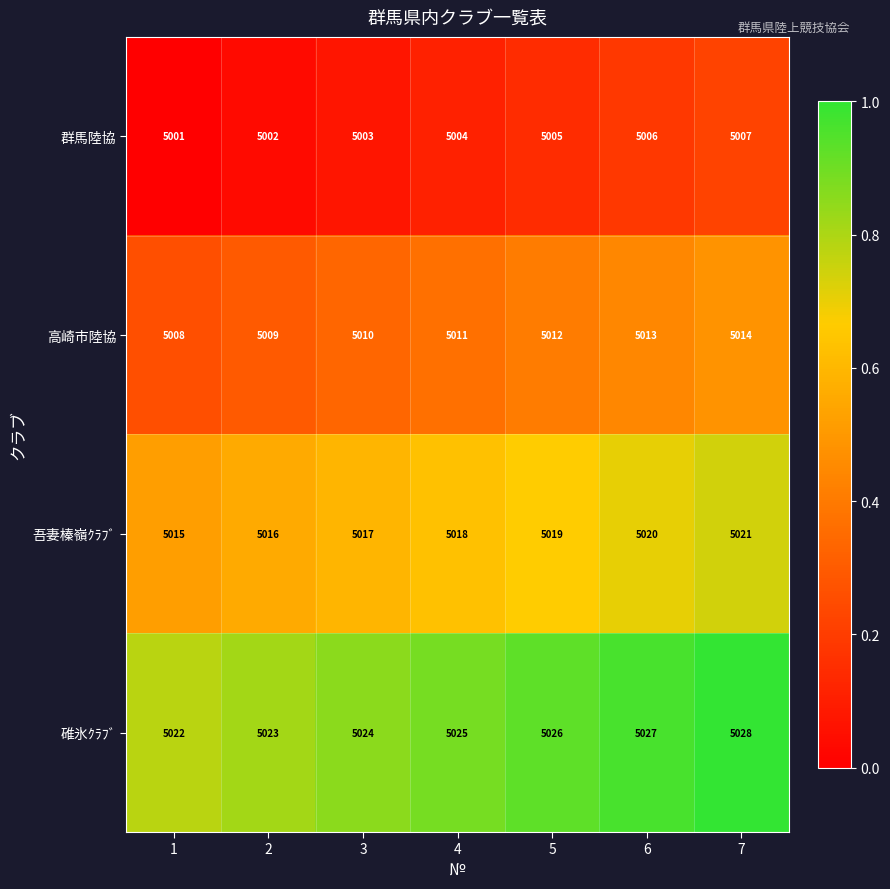

What is the spread (max minus min) of values at 1?

21